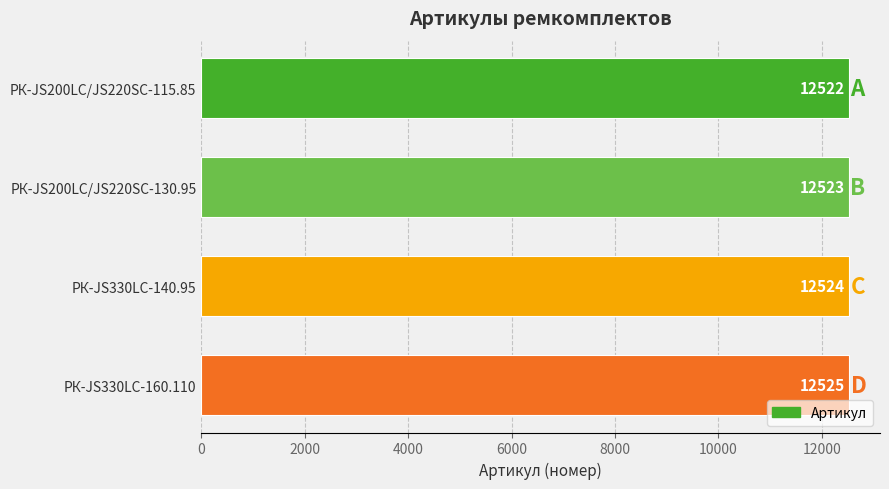

The value at РК-JS330LC-160.110 is 12525. True or false?

True